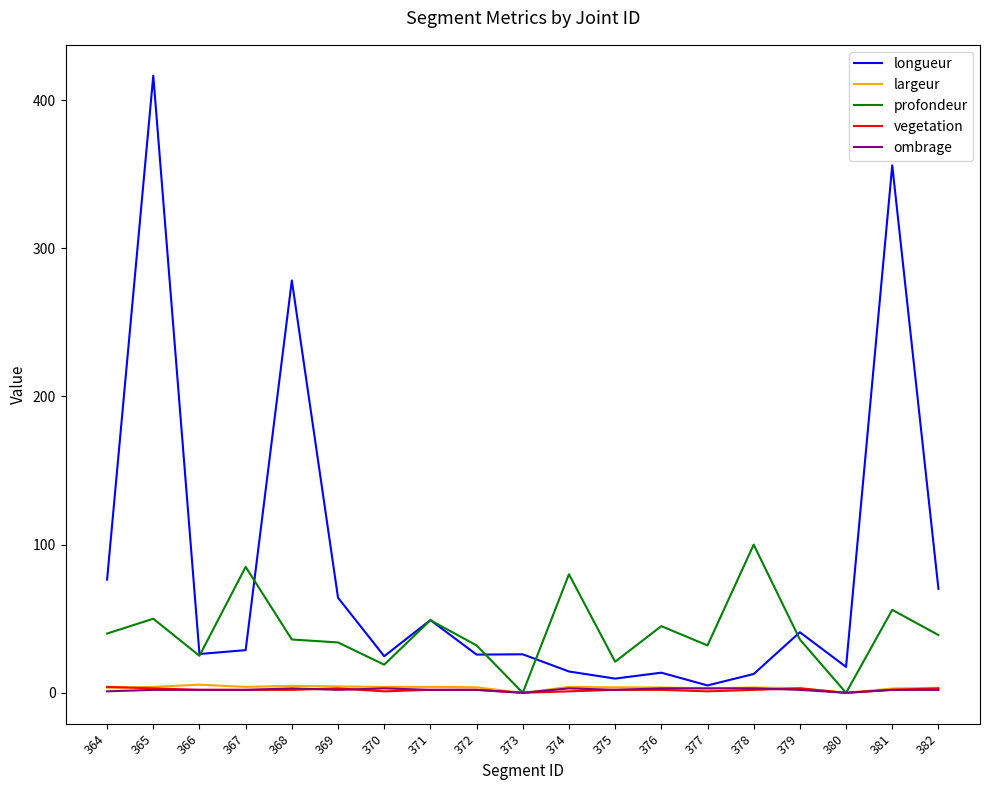

What is the total value across all series at 380?

17.5